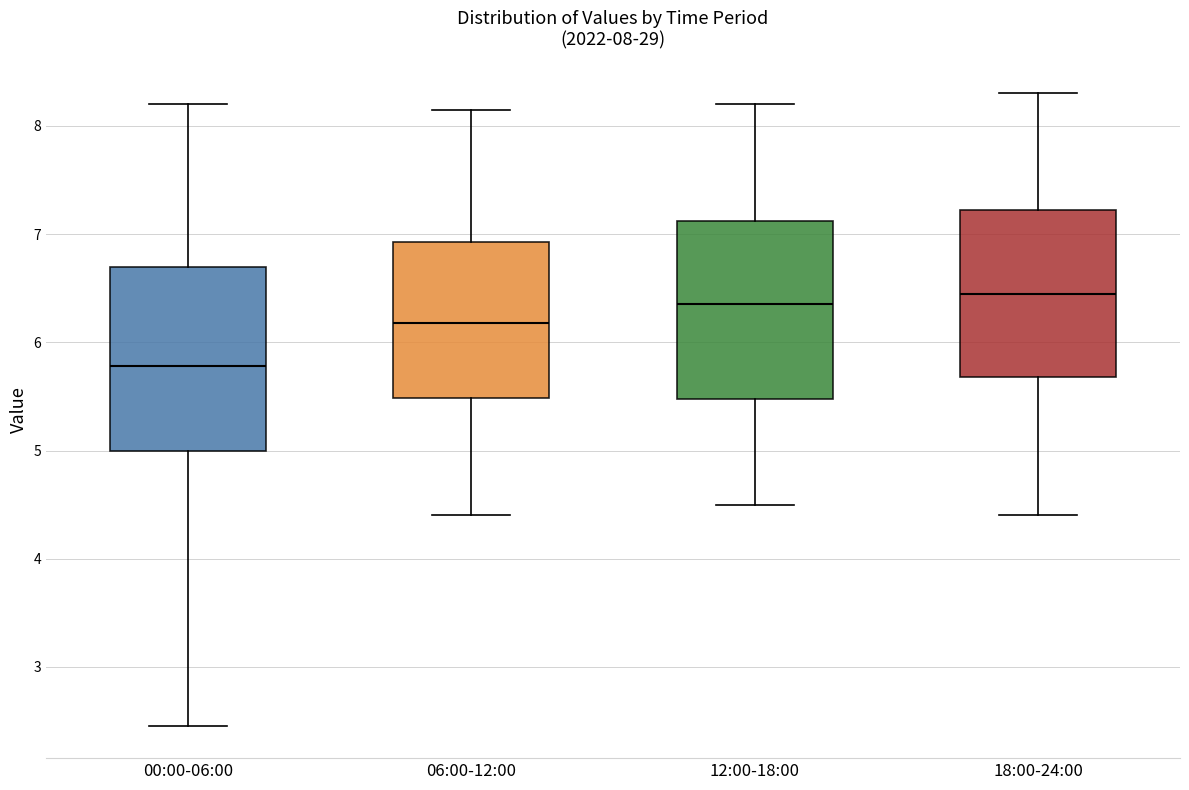

Which box's median line is the highest?

18:00-24:00